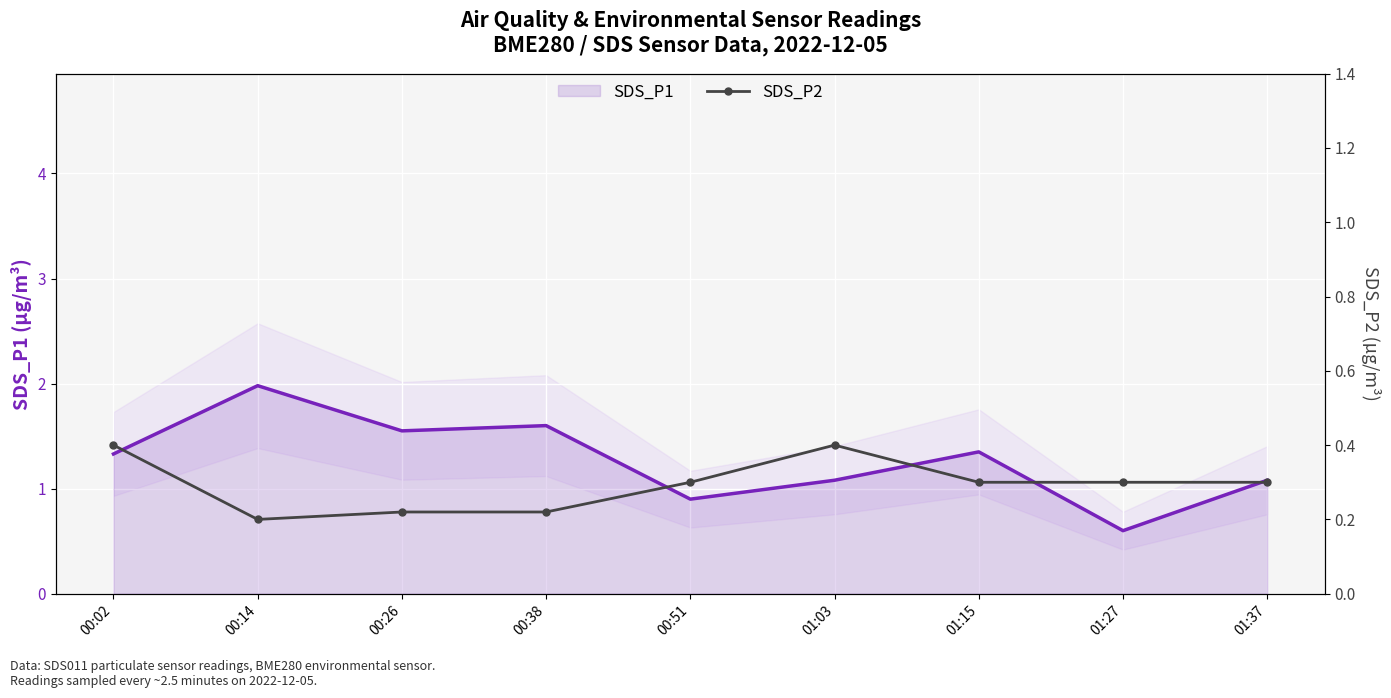

Which category has the highest value in the SDS_P1 series?

00:14